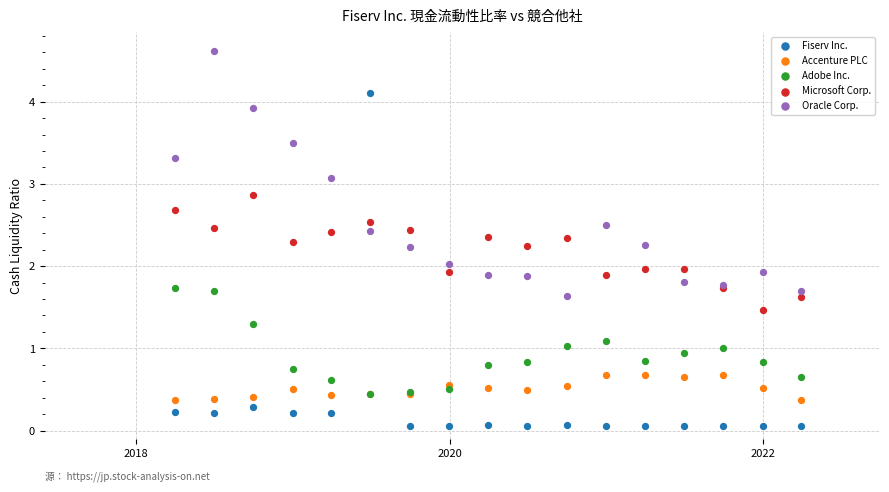

Which series has the widest spread of Y values?

Fiserv Inc.